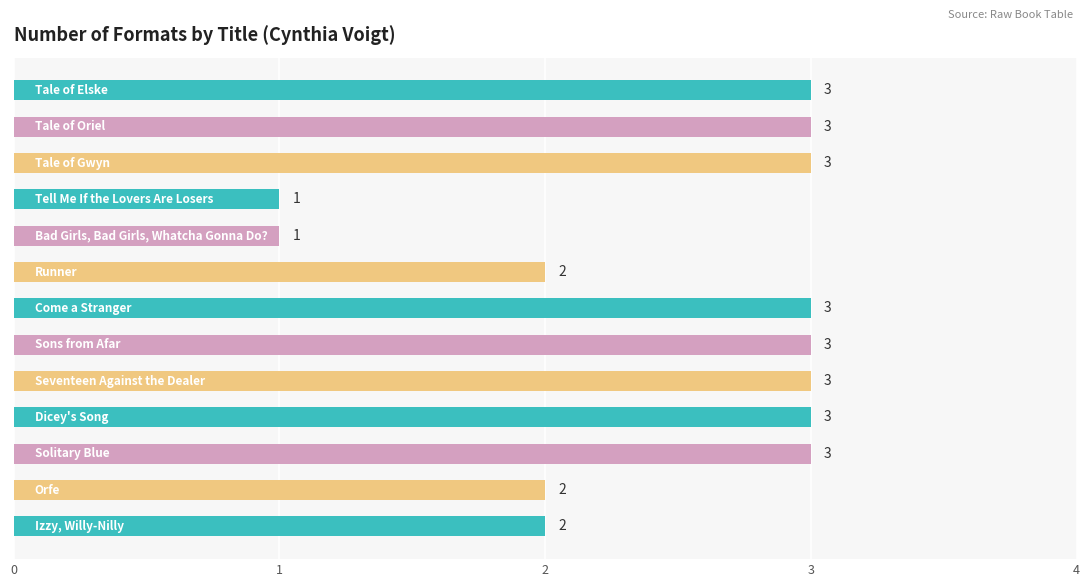

Are the bars grouped side by side (vs. stacked)?

No